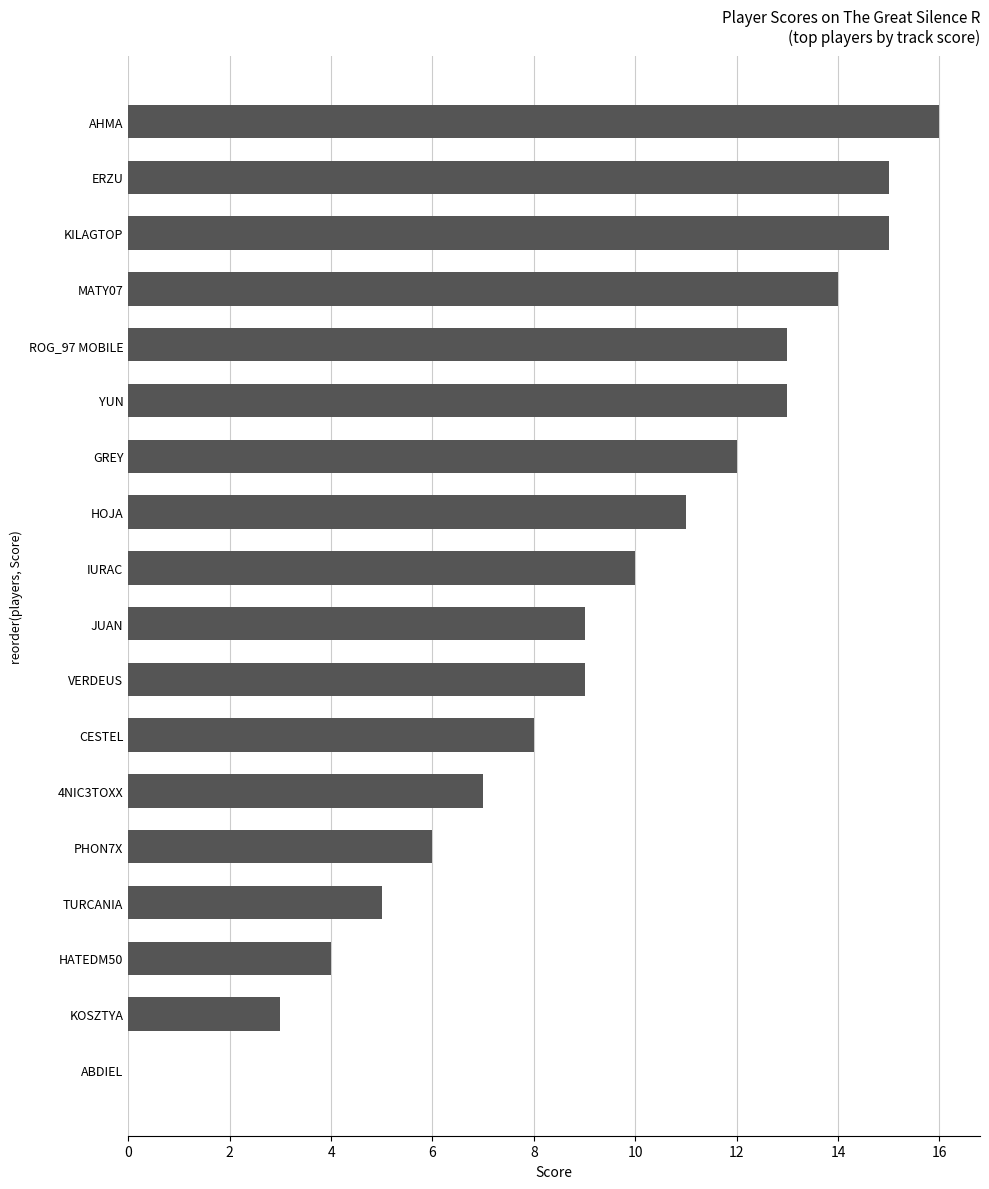

Read the value at AHMA.

16